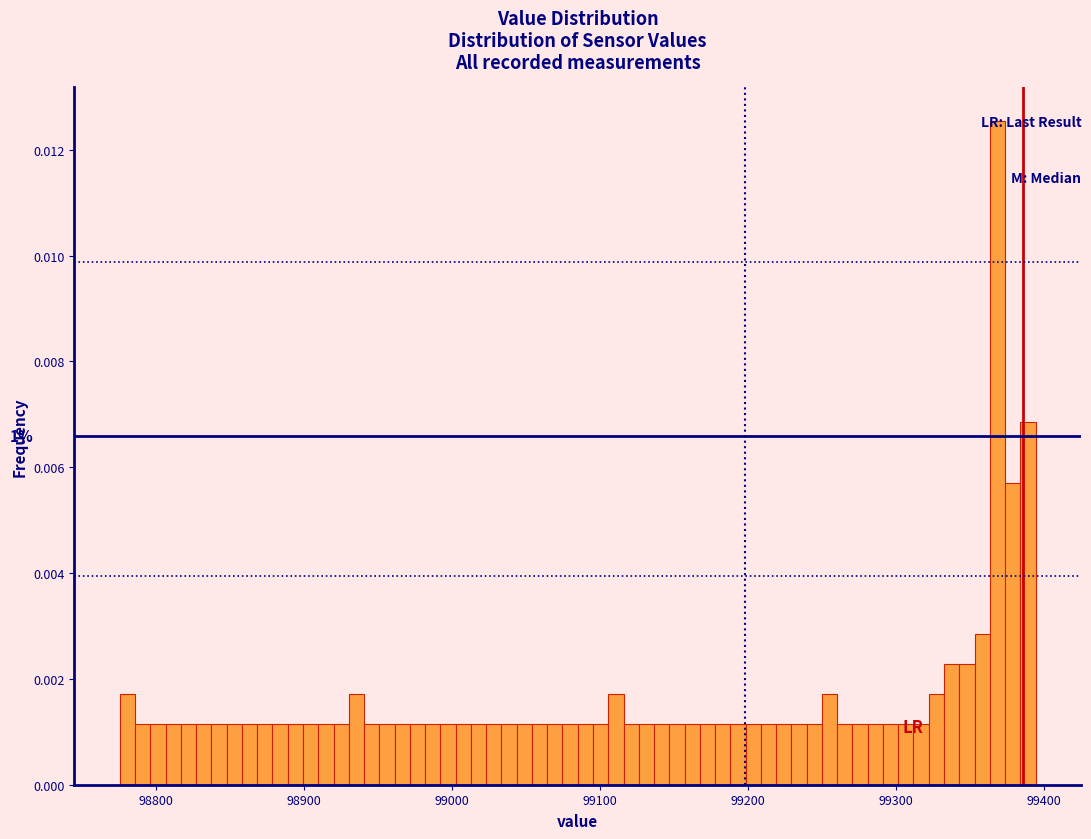

Around what value on the x-axis is the tallest bar? Give the approximate position of its centre, as read against the axis.

99370